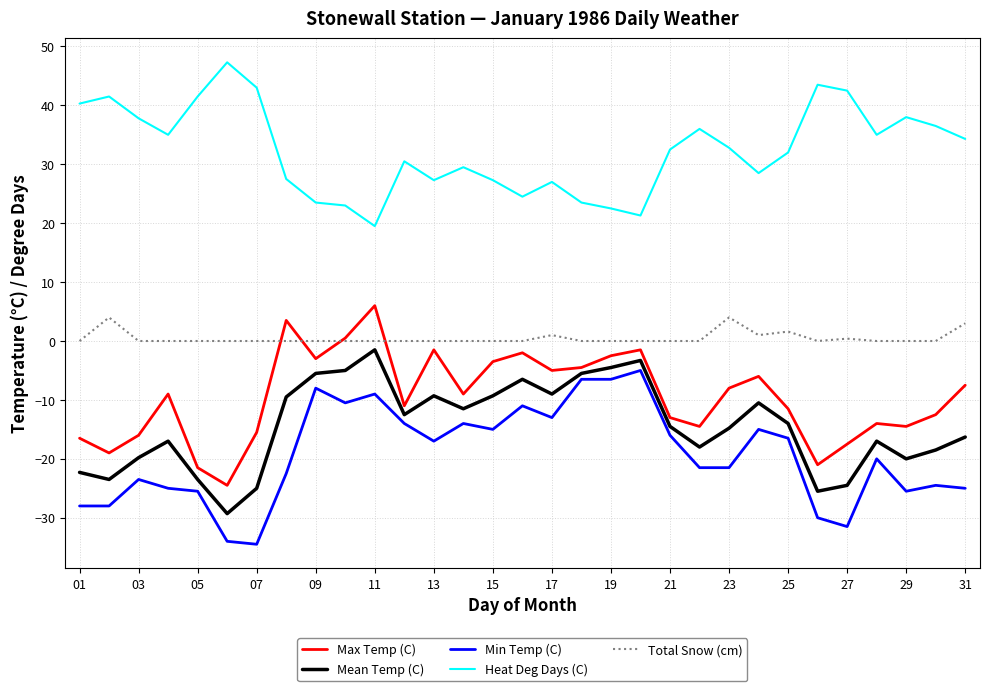

Does the chart have visible grid lines?

Yes